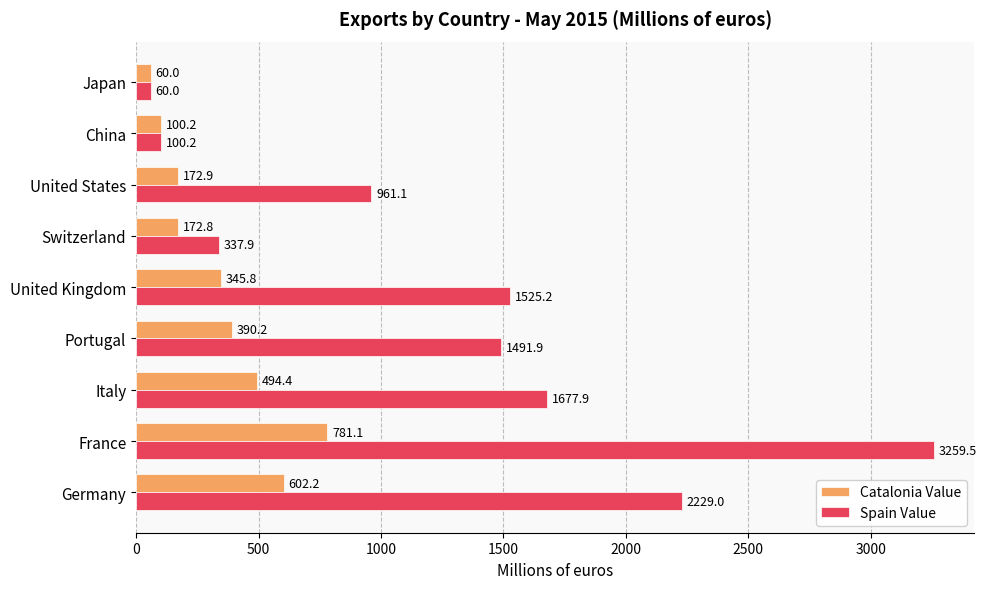

List the series in order of their peak value, lowest first.

Catalonia Value, Spain Value